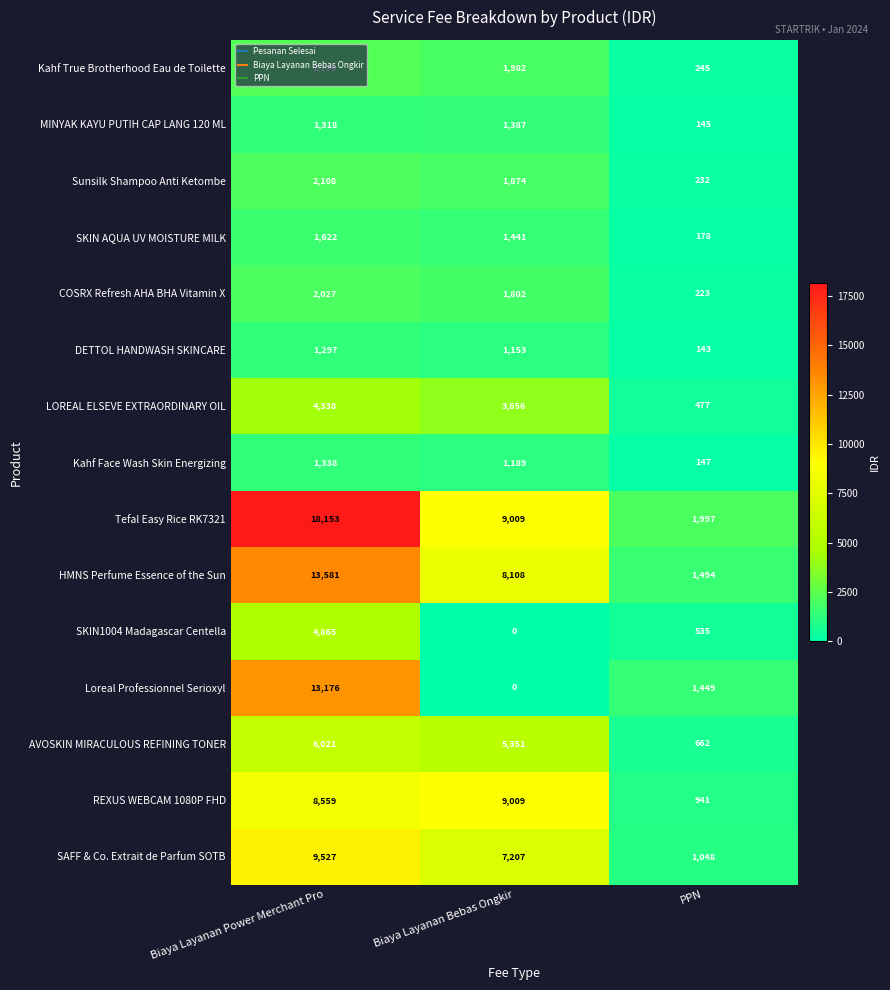

How many categories are shown in the chart?

3